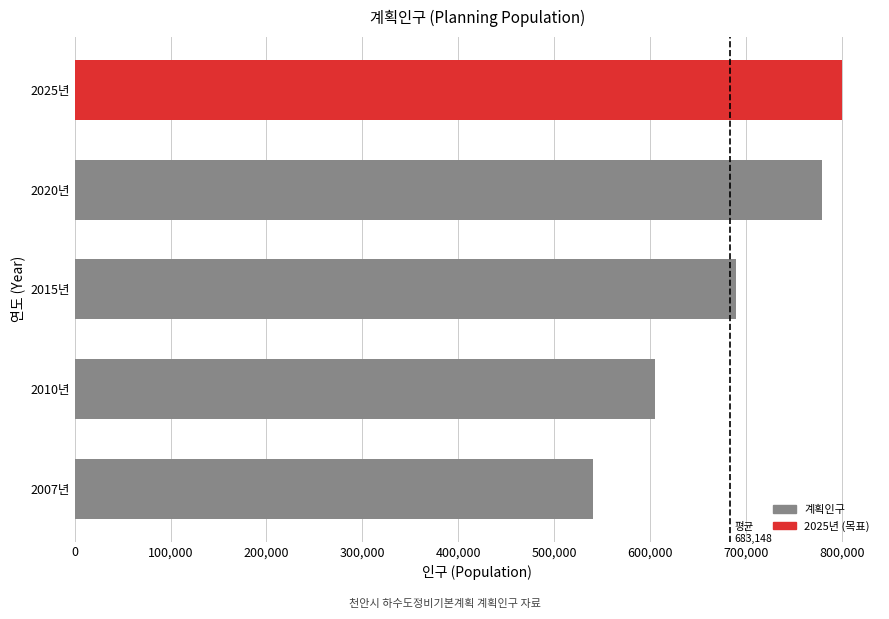

Read the value at 2015년.

690000